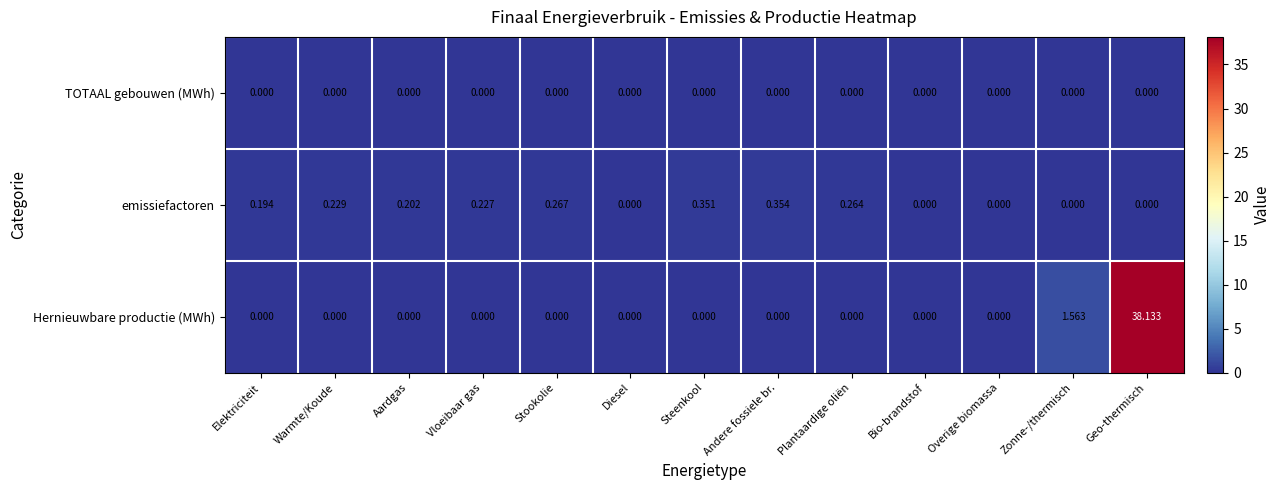

Which series has the largest range (max minus min)?

Hernieuwbare productie (MWh)